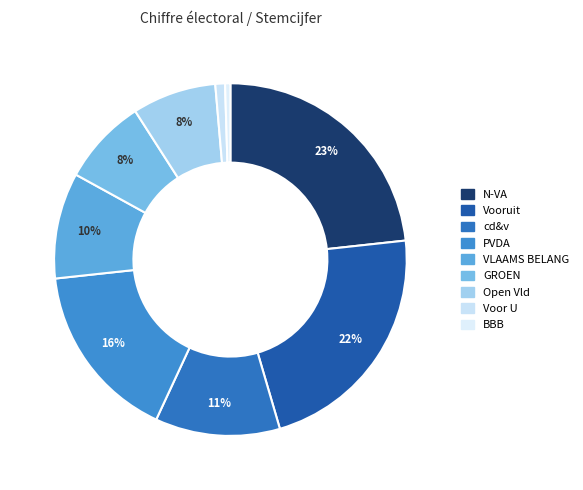

True or false: VLAAMS BELANG accounts for 10% of the total.

True